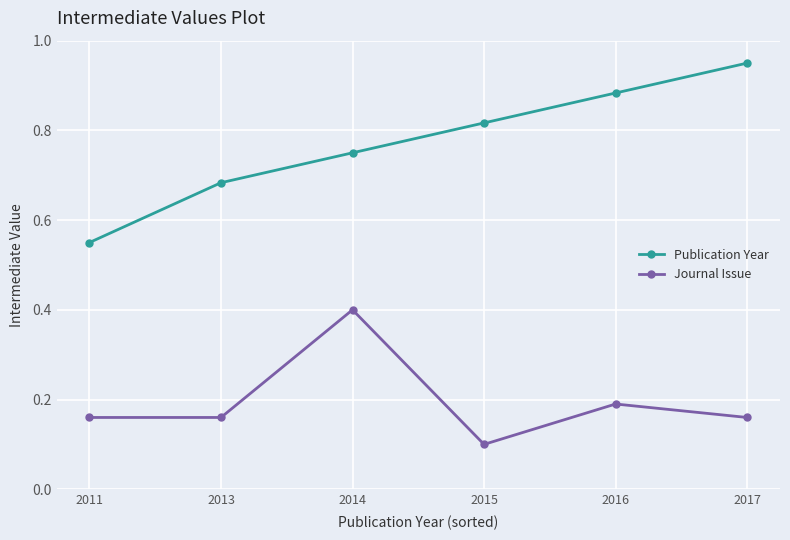

True or false: Publication Year and Journal Issue intersect in this chart.

False